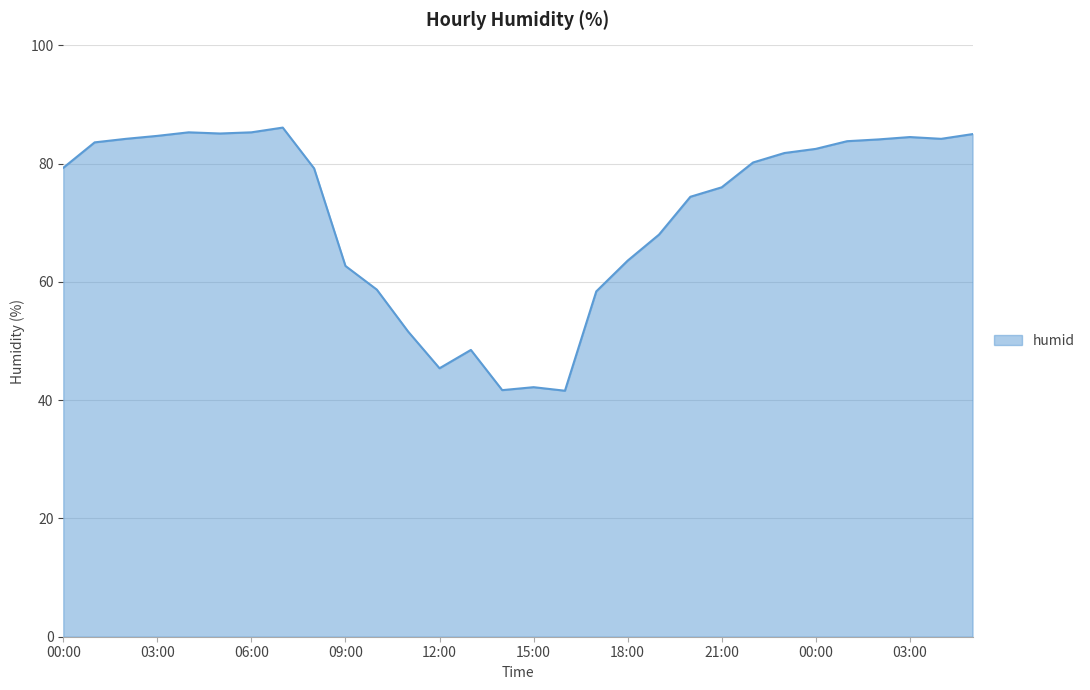

What is the sum of all values?

2151.7